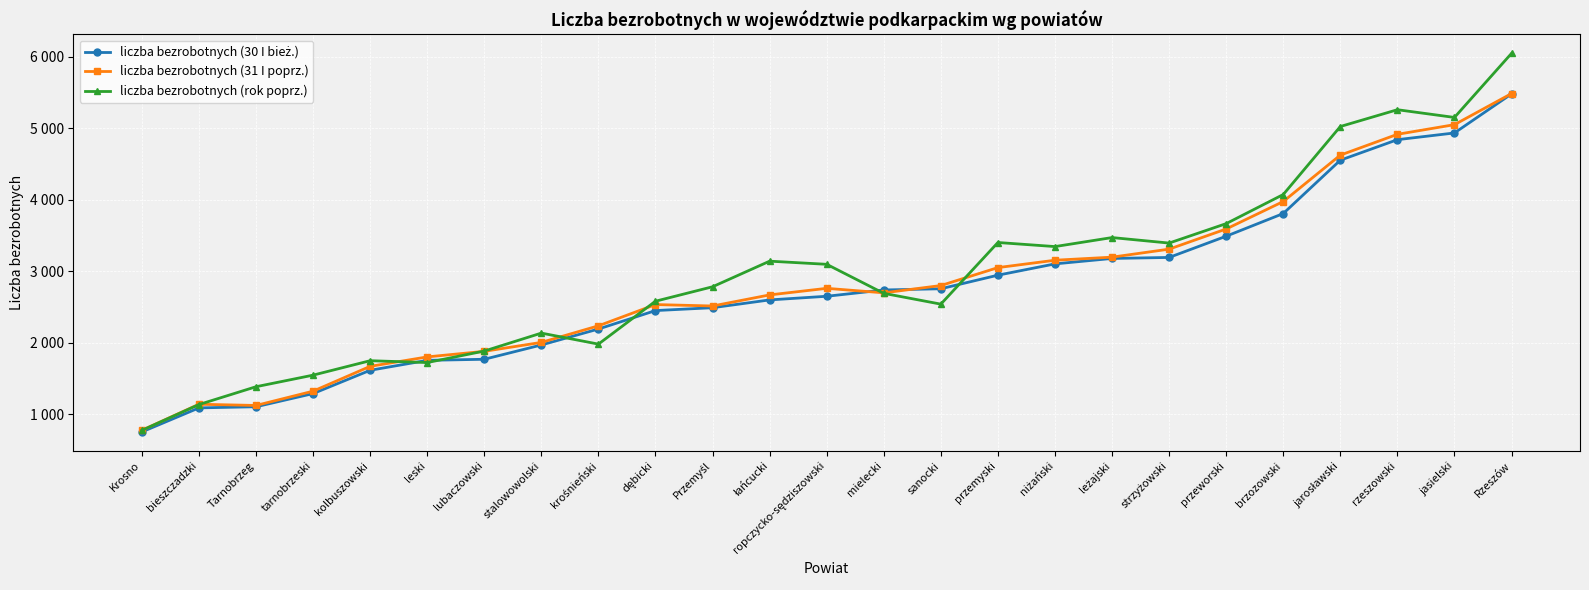

Does the chart have visible grid lines?

Yes